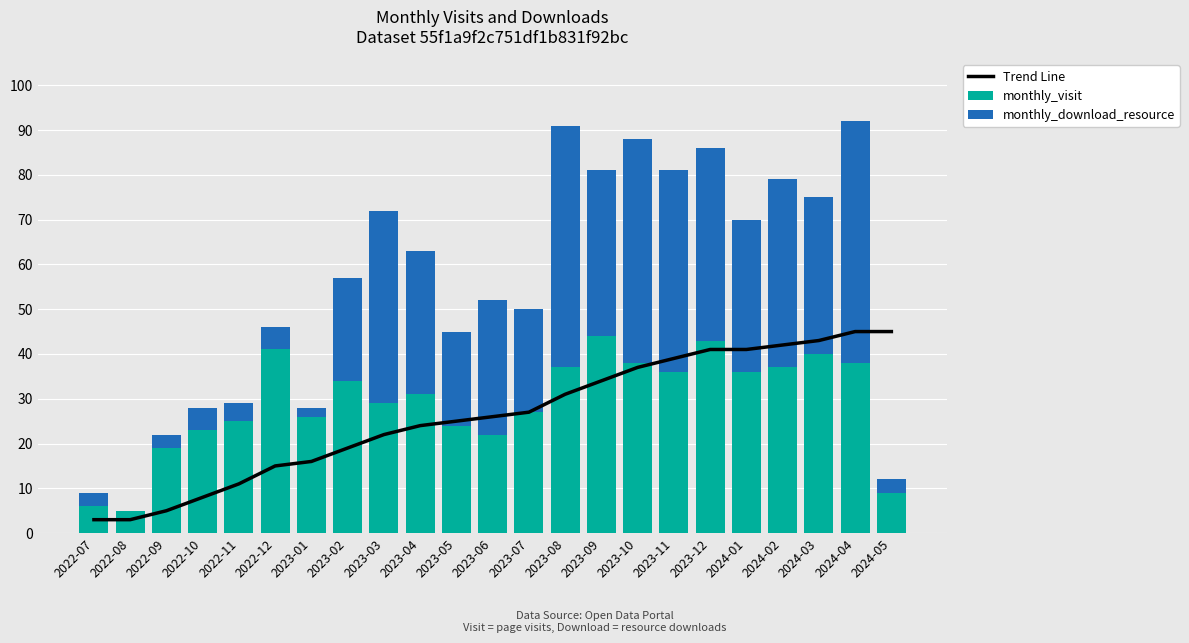

At which label does monthly_visit first exceed 31?

2022-12